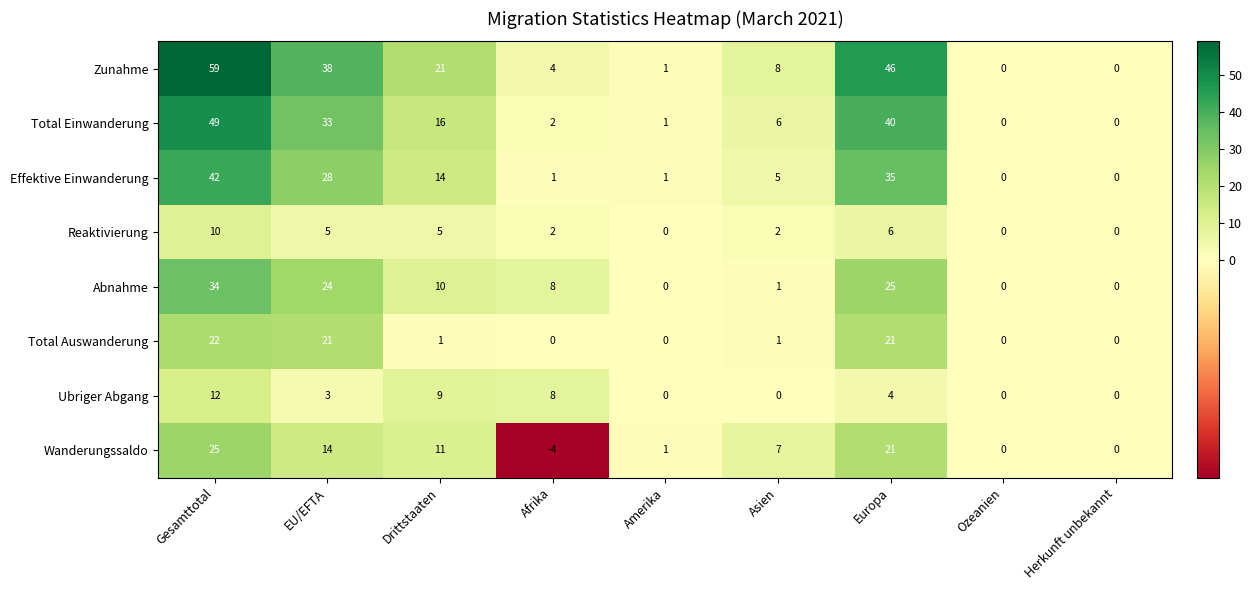

Rank the series by their maximum value, from lowest to highest.

Reaktivierung, Ubriger Abgang, Total Auswanderung, Wanderungssaldo, Abnahme, Effektive Einwanderung, Total Einwanderung, Zunahme